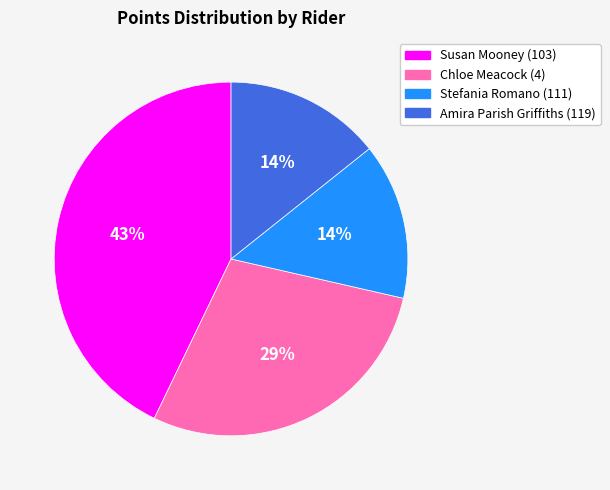

To the nearest percent, what is the difference between the Susan Mooney (103) and Stefania Romano (111) slice percentages?

29%